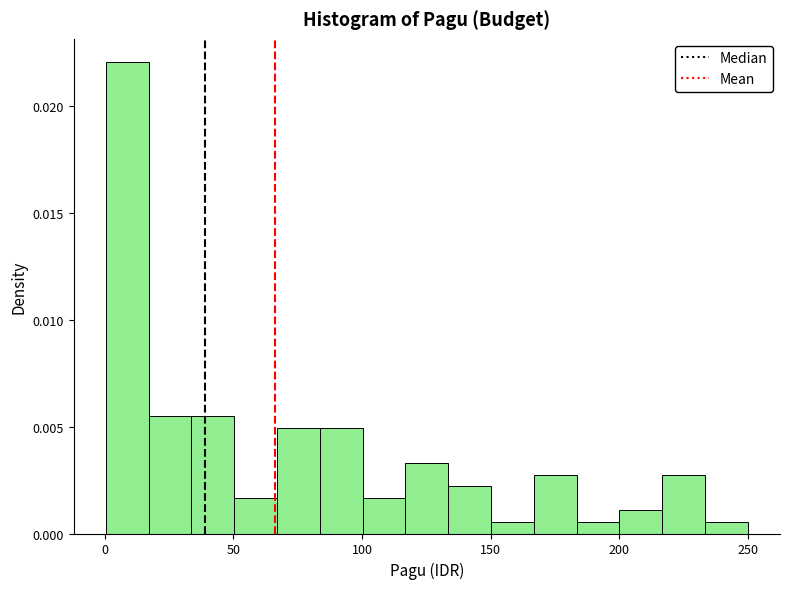

Read against the x-axis, roughly where is the centre of the tallest bar?

10